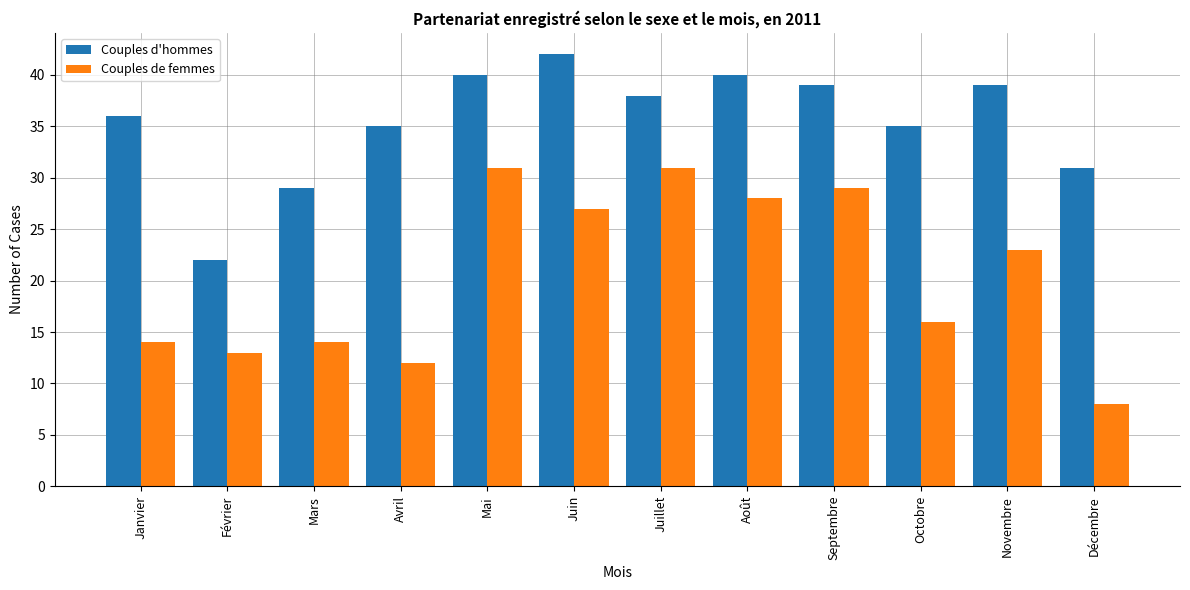

Reading left to right, transcribe all the data shown in this chart.

Couples d'hommes: Janvier=36	Février=22	Mars=29	Avril=35	Mai=40	Juin=42	Juillet=38	Août=40	Septembre=39	Octobre=35	Novembre=39	Décembre=31
Couples de femmes: Janvier=14	Février=13	Mars=14	Avril=12	Mai=31	Juin=27	Juillet=31	Août=28	Septembre=29	Octobre=16	Novembre=23	Décembre=8